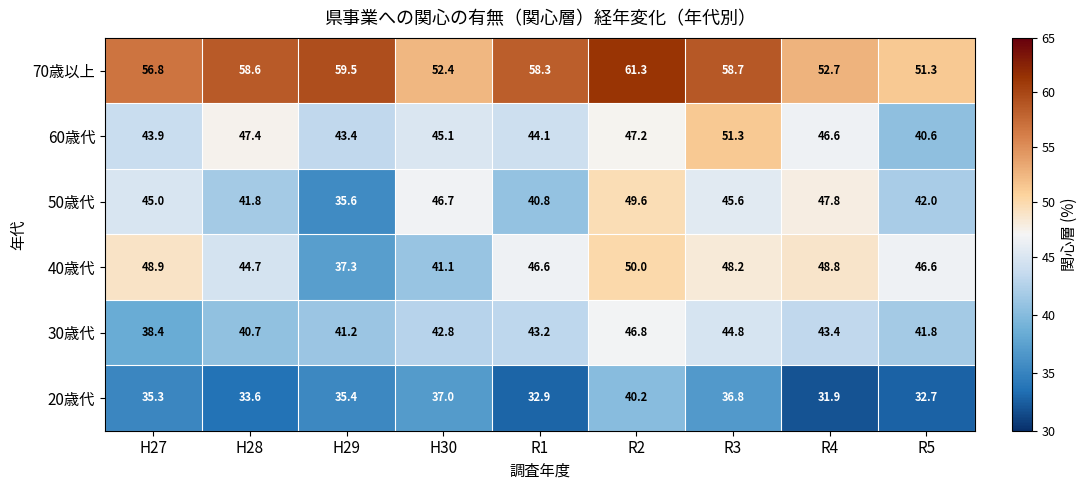

How many categories are shown in the chart?

9